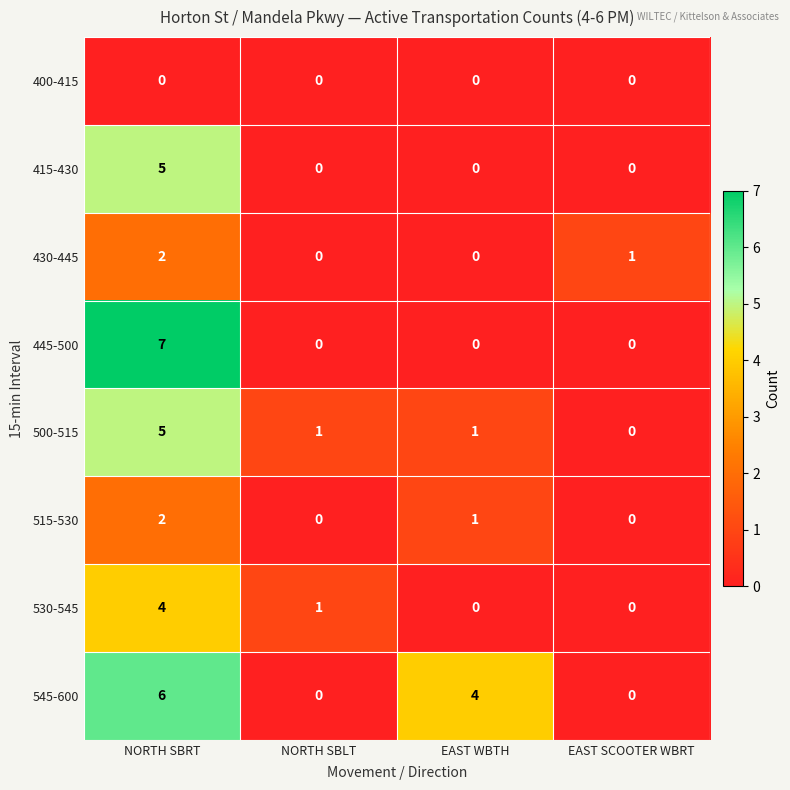

Is it true that 530-545 equals 3 at EAST WBTH?

False